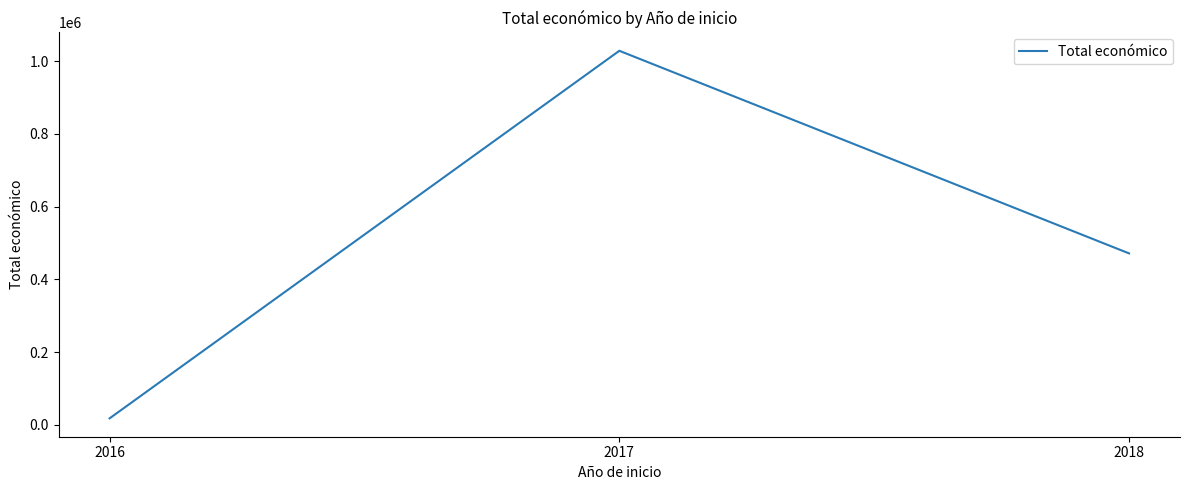

At which category does the chart reach its minimum across all series?

2016